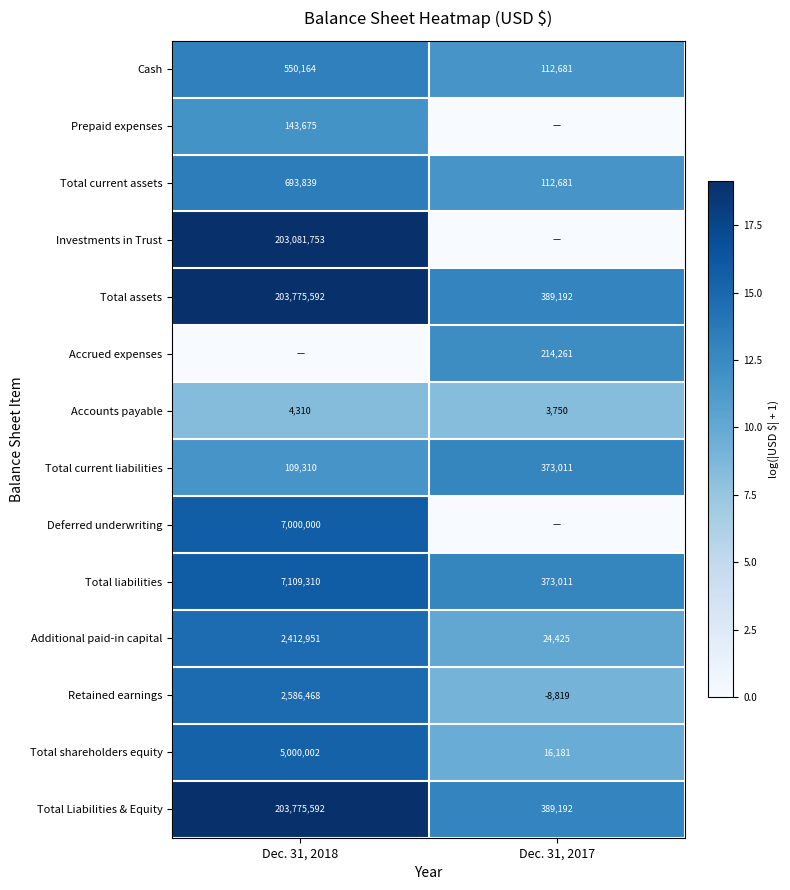

What is the sum of the Total liabilities values at Dec. 31, 2017 and Dec. 31, 2018?

7482321